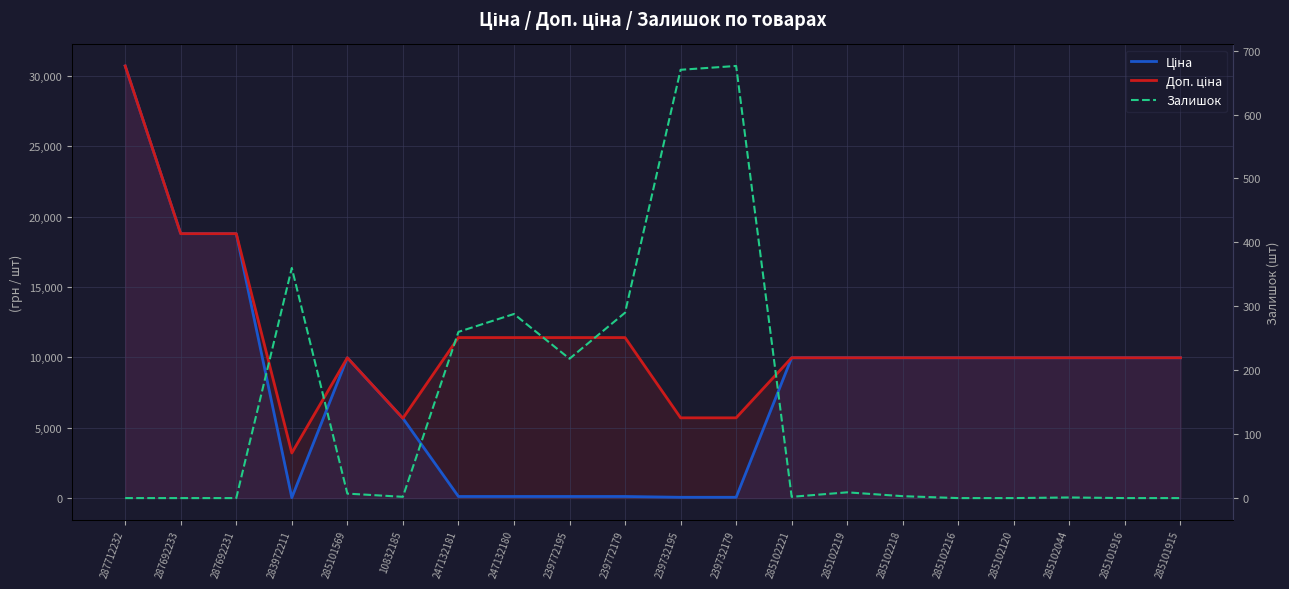

Where does the Ціна series first go above 9974?

287712232